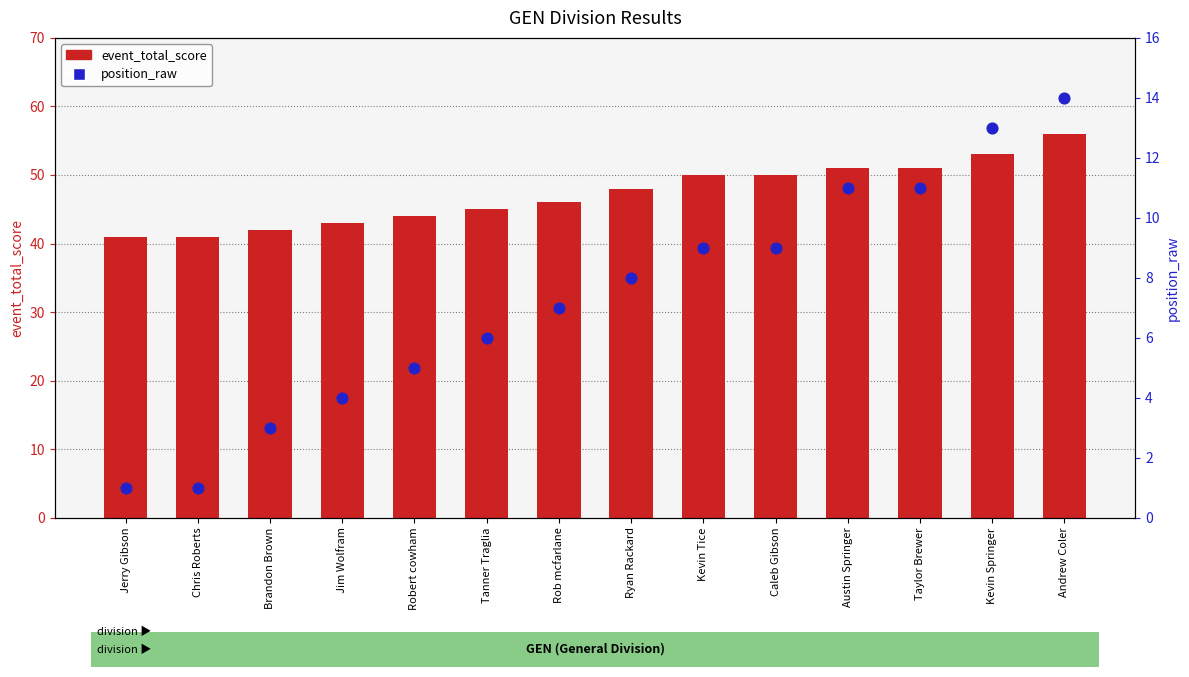

Which series contains the lowest Y value?

position_raw